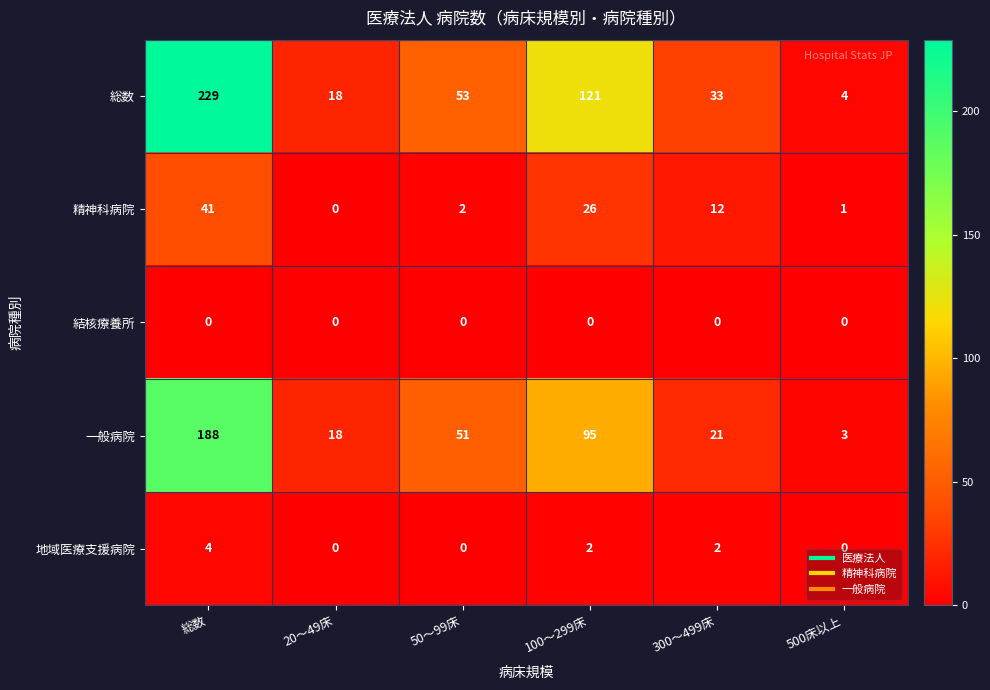

What is the sum of the 総数 values at 総数 and 20～49床?

247